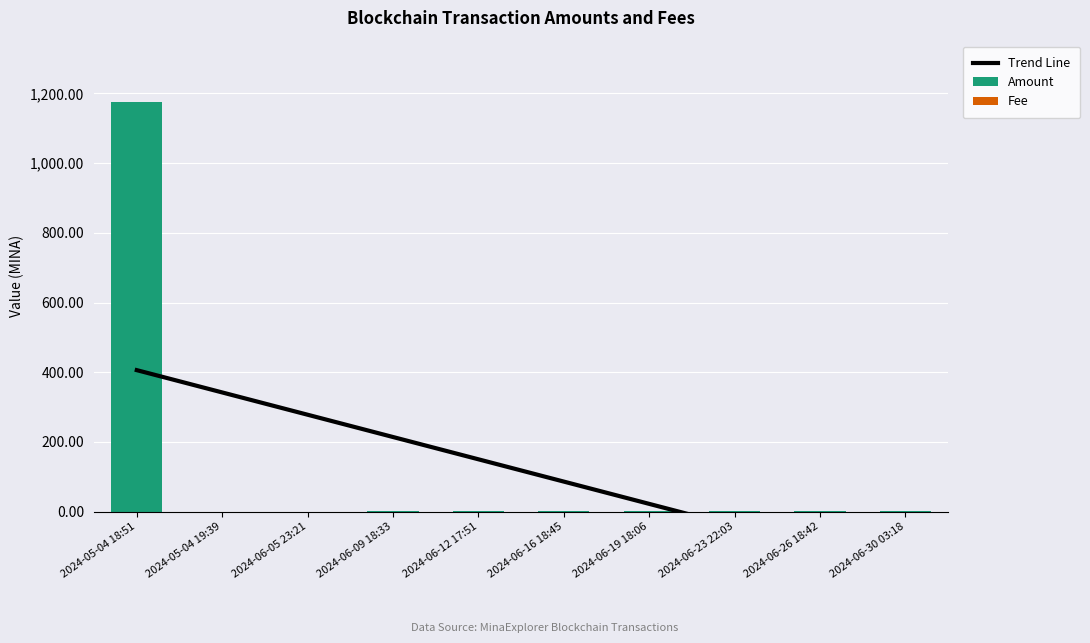

What position from the right is 2024-05-04 19:39?

9